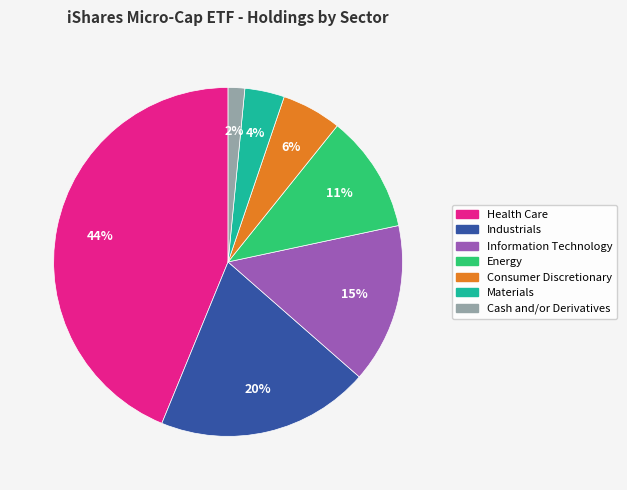

To the nearest percent, what is the average slice percentage?

14%